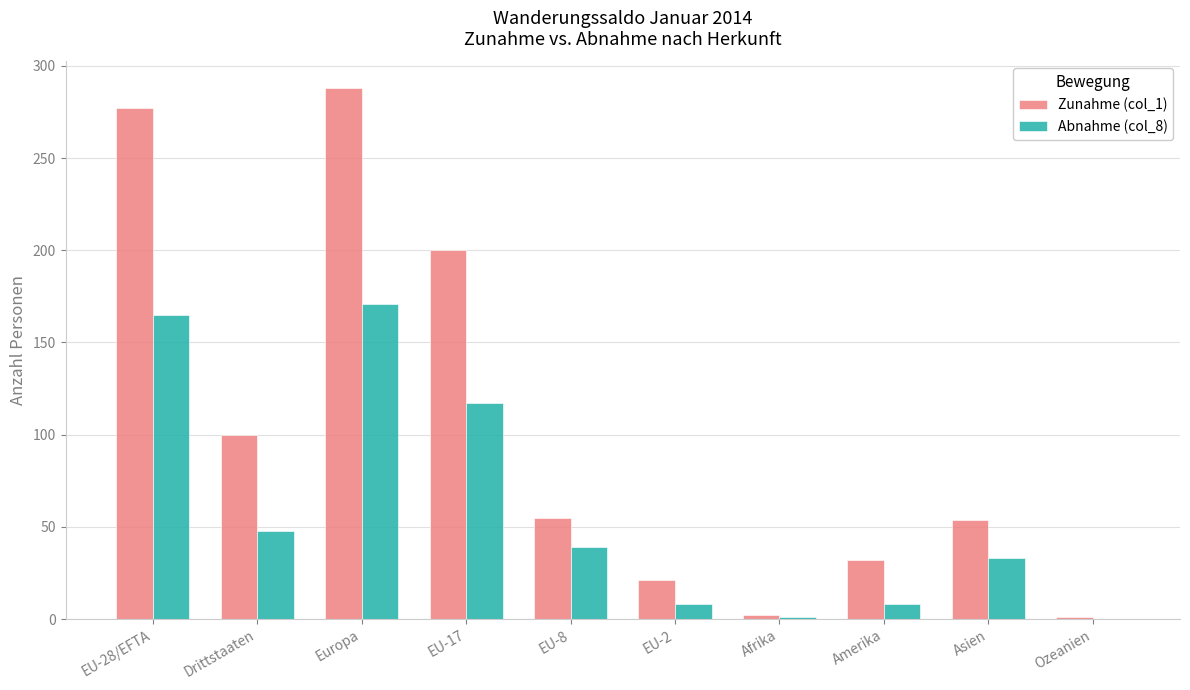

Count the number of data series in this chart.

2